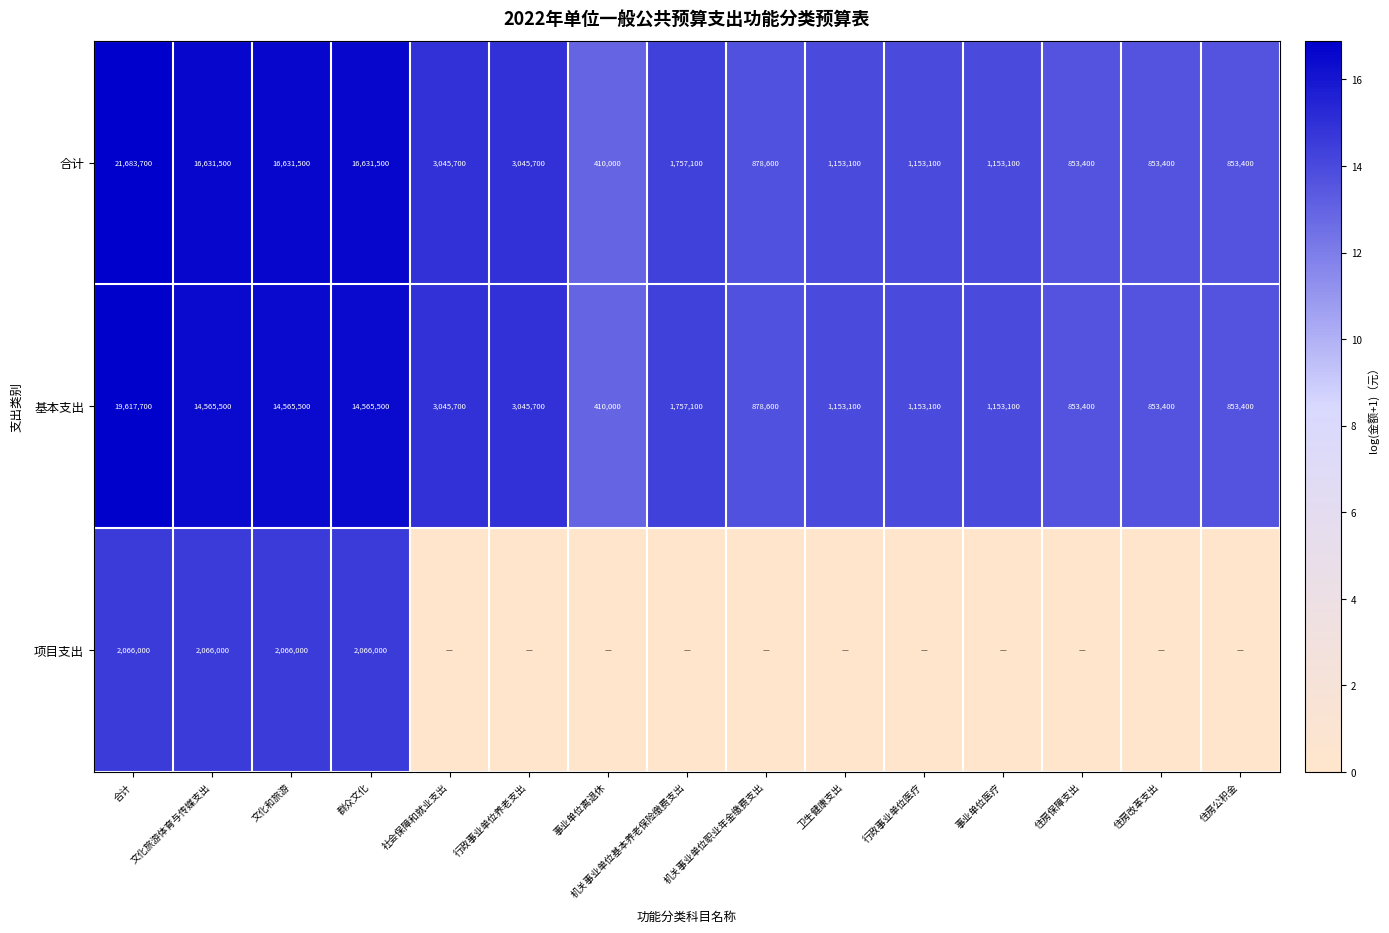

The 合计 series shows 853400 at 住房保障支出. True or false?

True